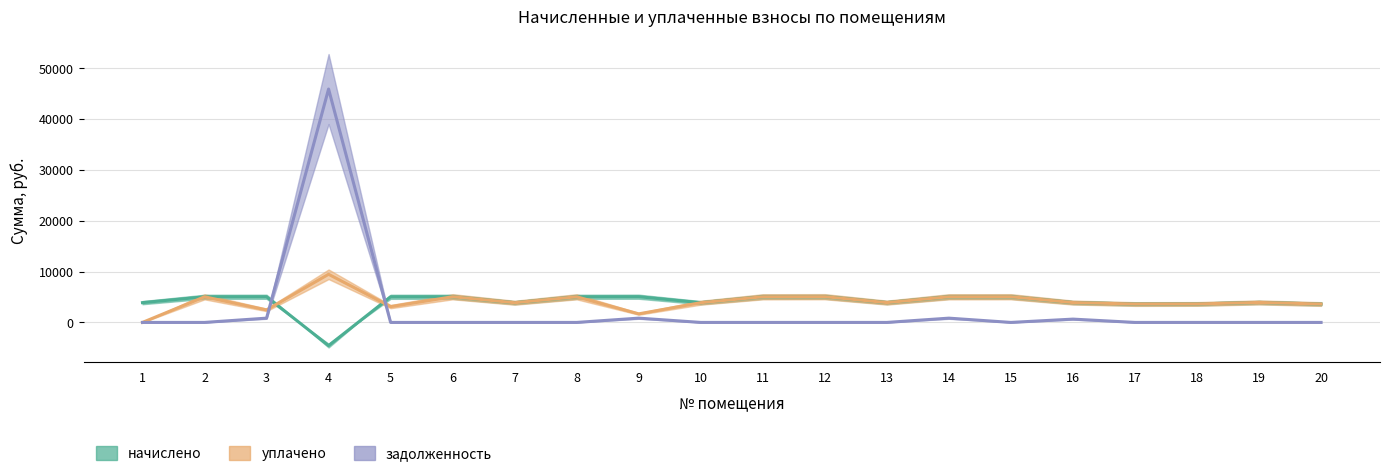

Is the value of начислено at 7 greater than the value of уплачено at 2?

No